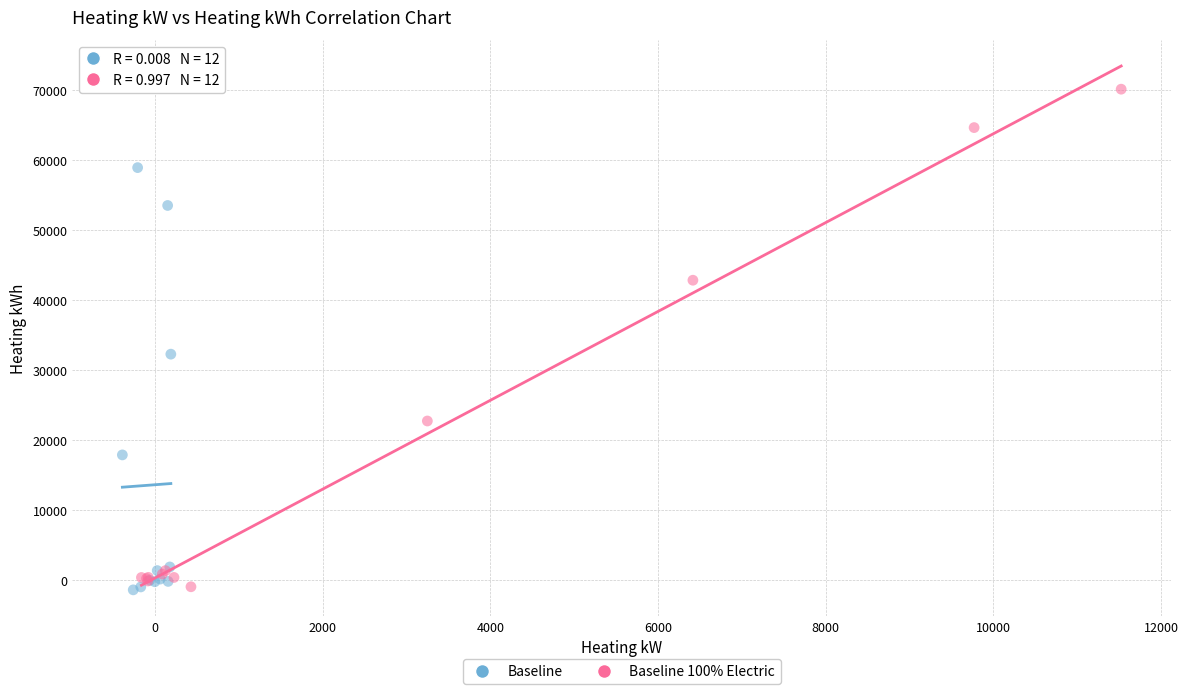

Which series has the widest spread of Y values?

Baseline 100% Electric